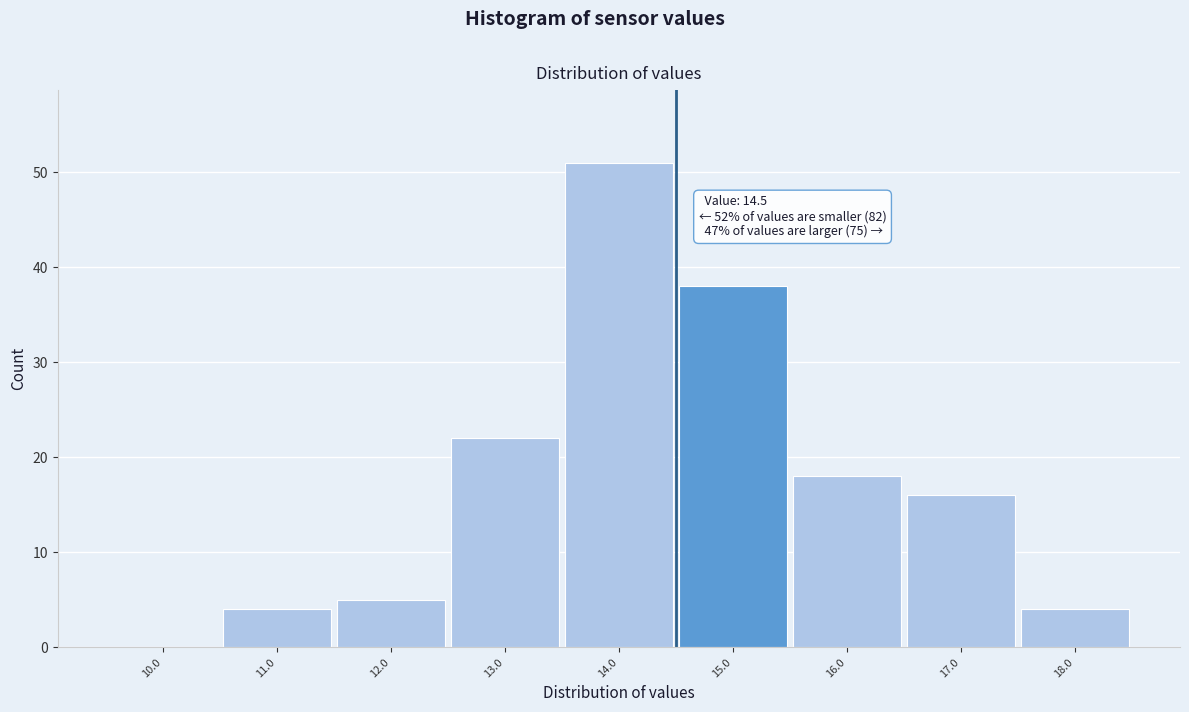

Which range on the x-axis has the tallest bar?

13.5 to 14.5